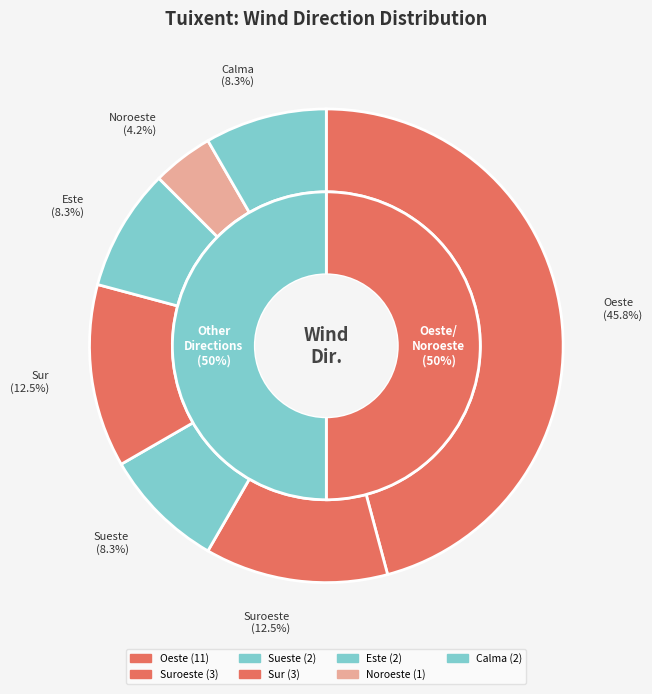

To the nearest percent, what is the combined percentage of Sur and Calma?

21%